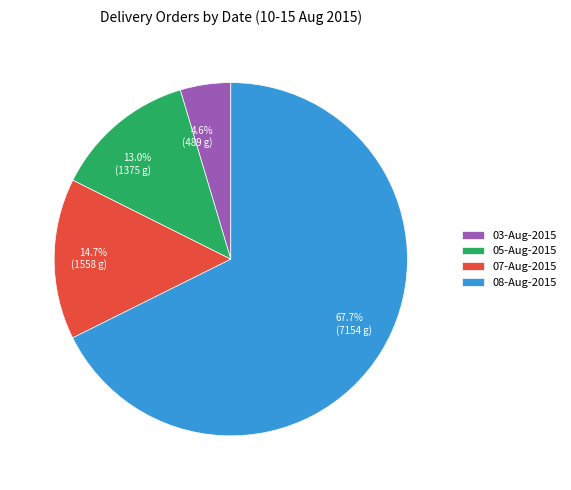

Count the number of slices in the pie.

4